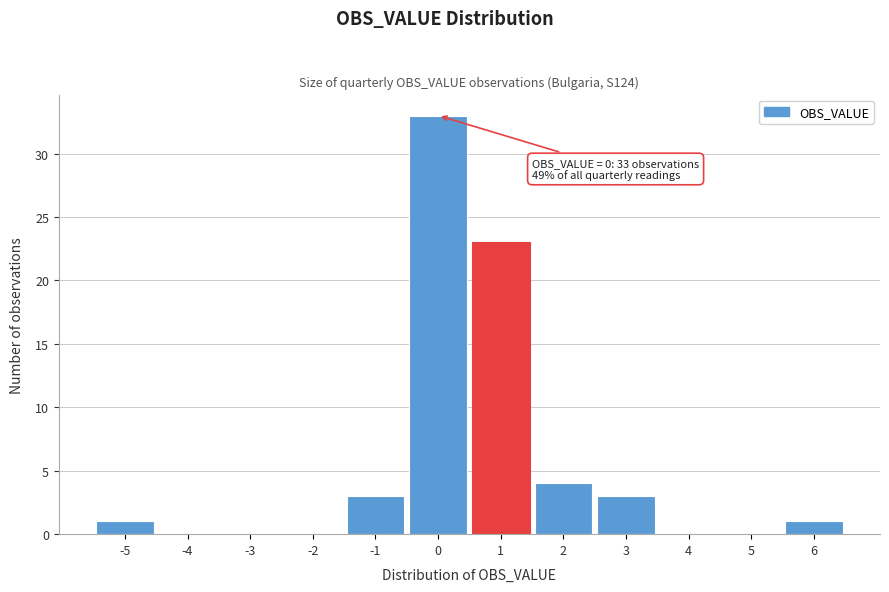

Which range on the x-axis has the tallest bar?

-0.5 to 0.5